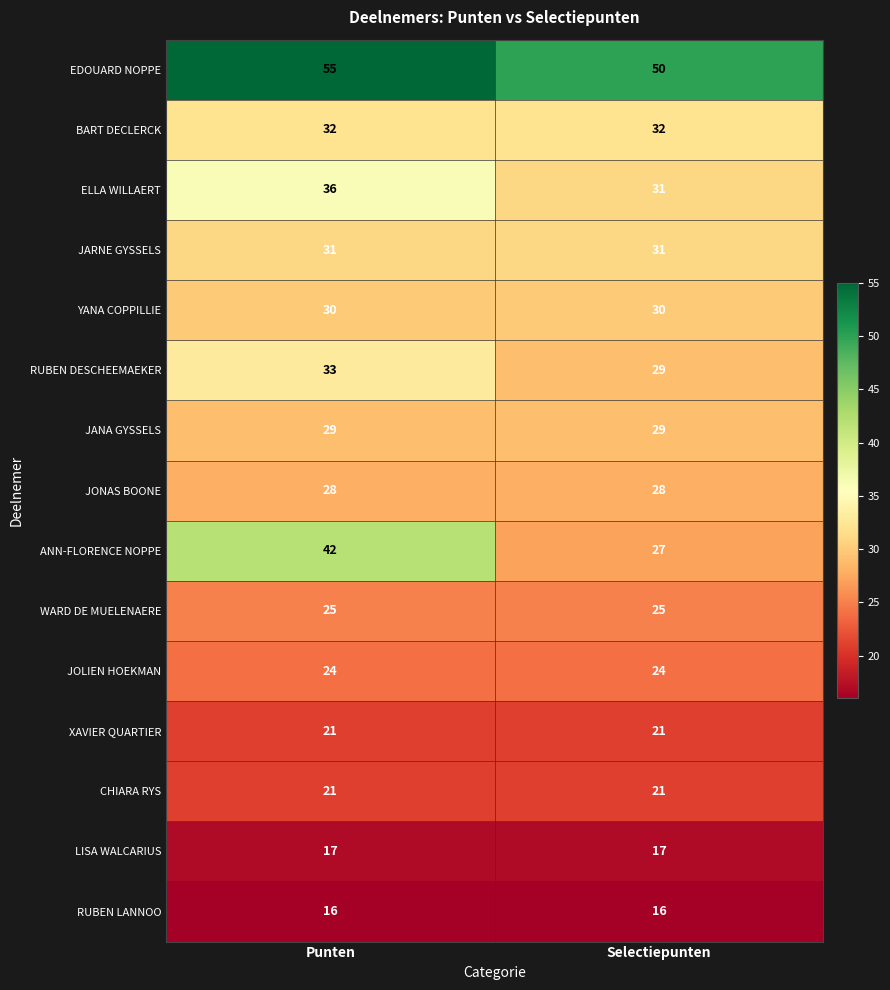

The value of JARNE GYSSELS at Selectiepunten is 42. True or false?

False